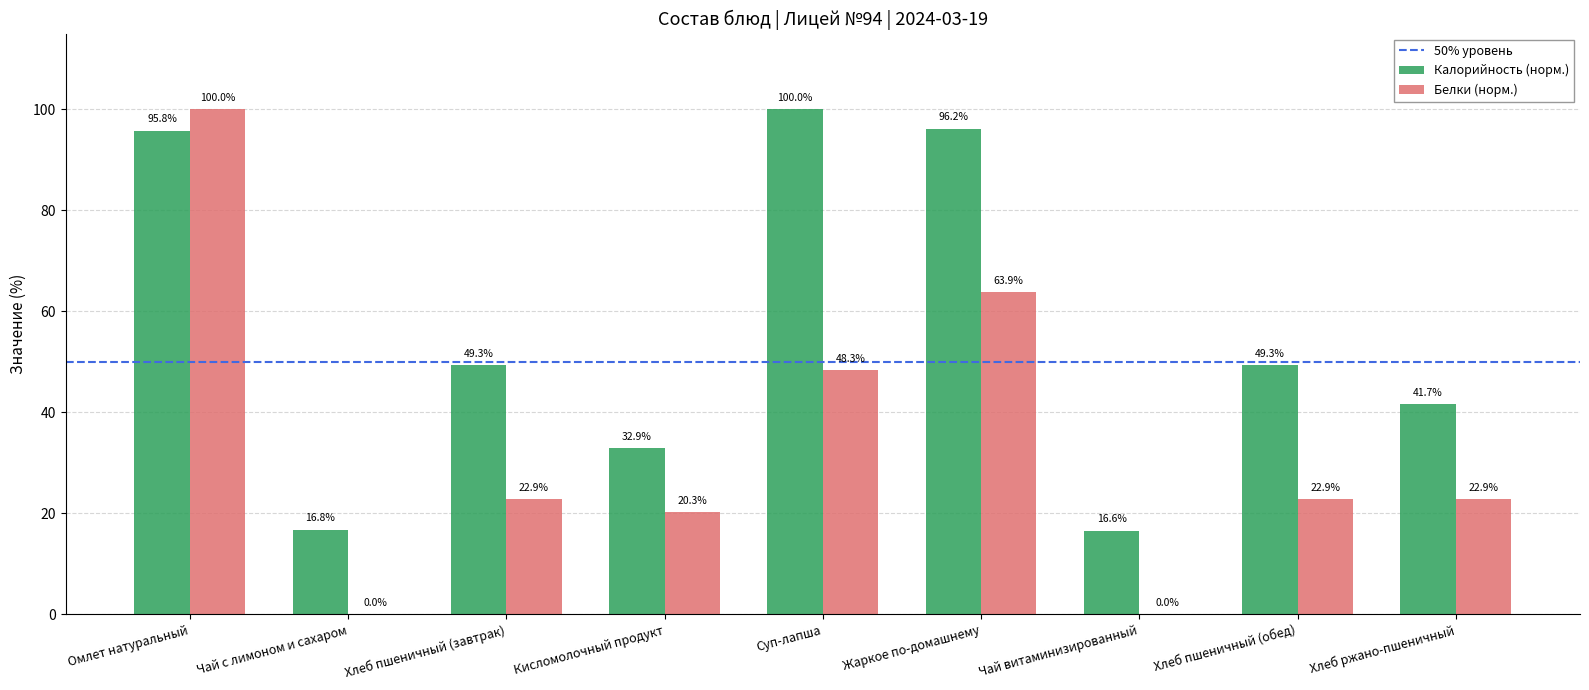

True or false: Белки (норм.) has a value of 11.2 at Хлеб пшеничный (обед).

False